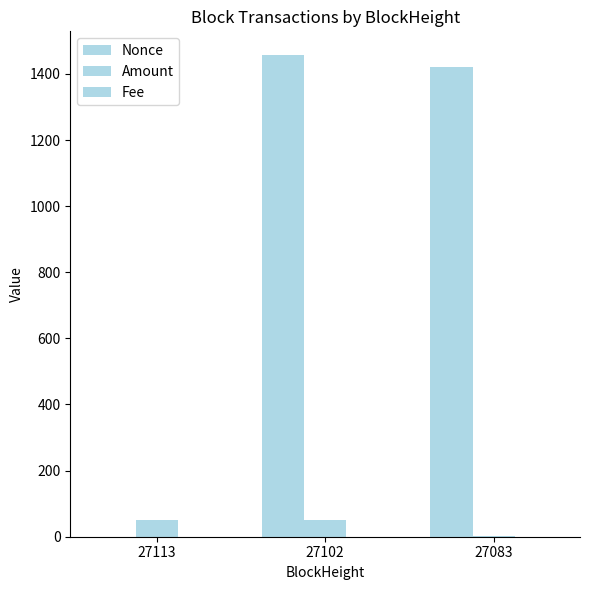

Does the chart contain stacked bars?

No